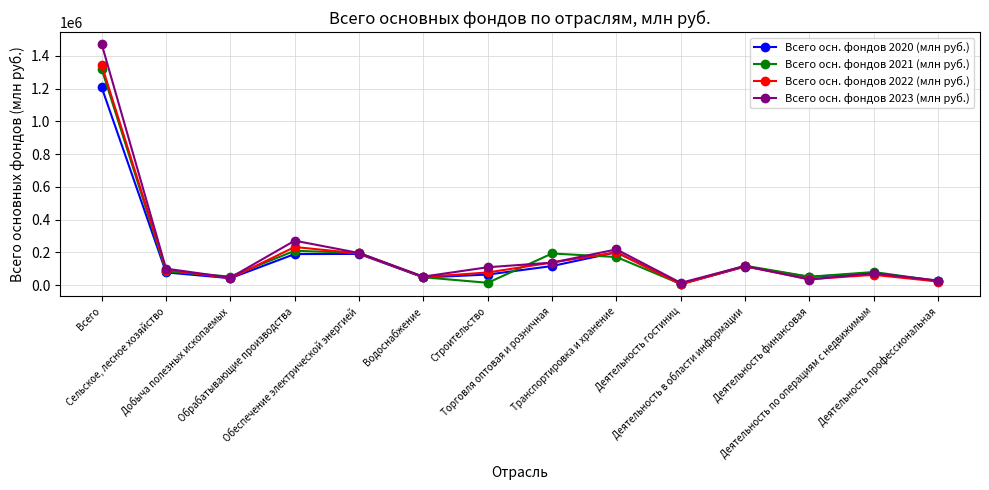

What is the label of the 6th point from the left?

Водоснабжение